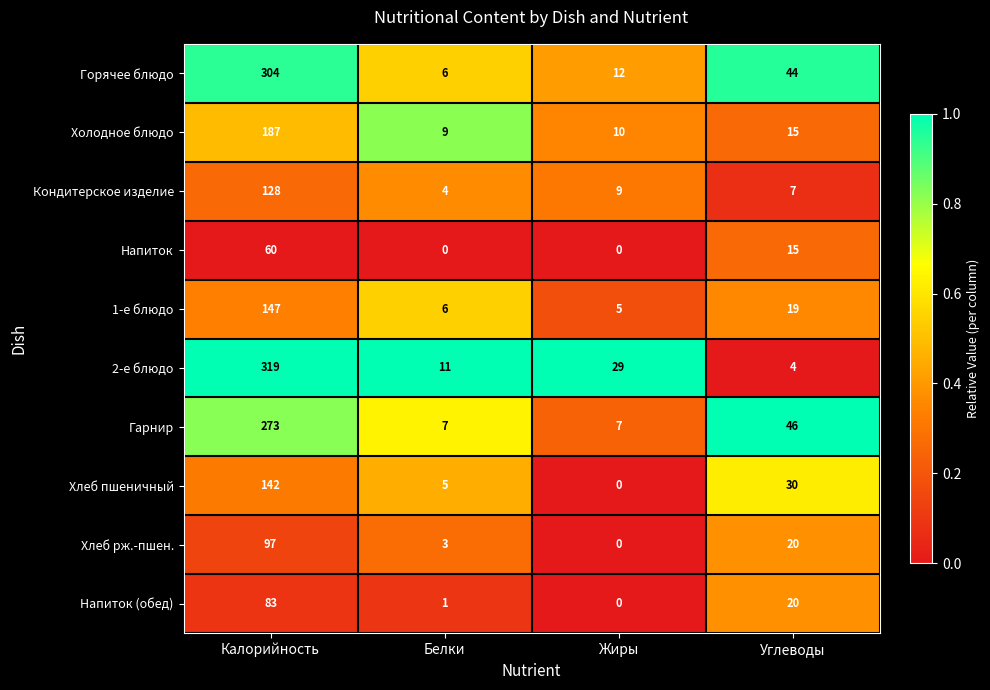

Rank the series by their maximum value, from highest to lowest.

2-е блюдо, Горячее блюдо, Гарнир, Холодное блюдо, 1-е блюдо, Хлеб пшеничный, Кондитерское изделие, Хлеб рж.-пшен., Напиток (обед), Напиток